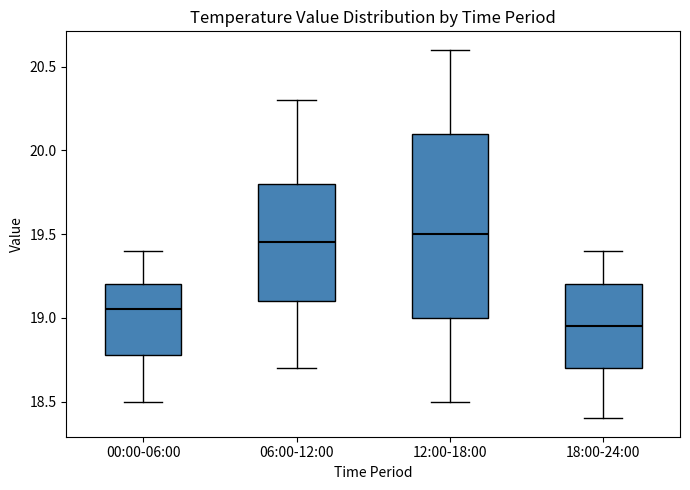

Reading left to right, transcribe this box plot: for each box, give where its median line is, the range the box spans, and where its two whiskers end, as read against the y-axis. The values are not printed on the chart, so give them approximately, as read against the axis.

00:00-06:00: median 19.05, box 18.80 to 19.20, whiskers 18.50 to 19.40
06:00-12:00: median 19.45, box 19.10 to 19.80, whiskers 18.70 to 20.30
12:00-18:00: median 19.50, box 19.00 to 20.10, whiskers 18.50 to 20.60
18:00-24:00: median 18.95, box 18.70 to 19.20, whiskers 18.40 to 19.40